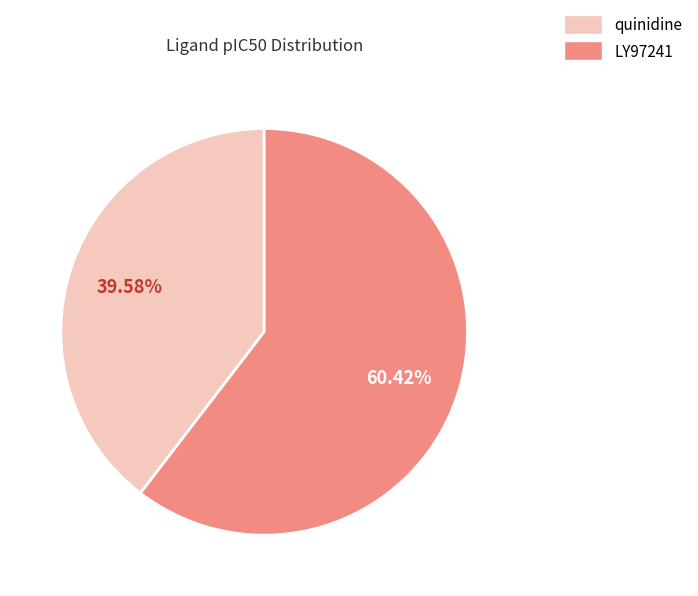

Approximately how many times larger is the value at quinidine compared to LY97241?

0.7